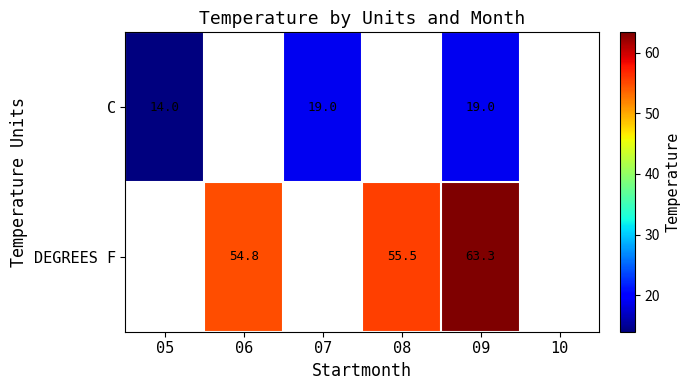

Is the value of C at 05 greater than the value of DEGREES F at 06?

No